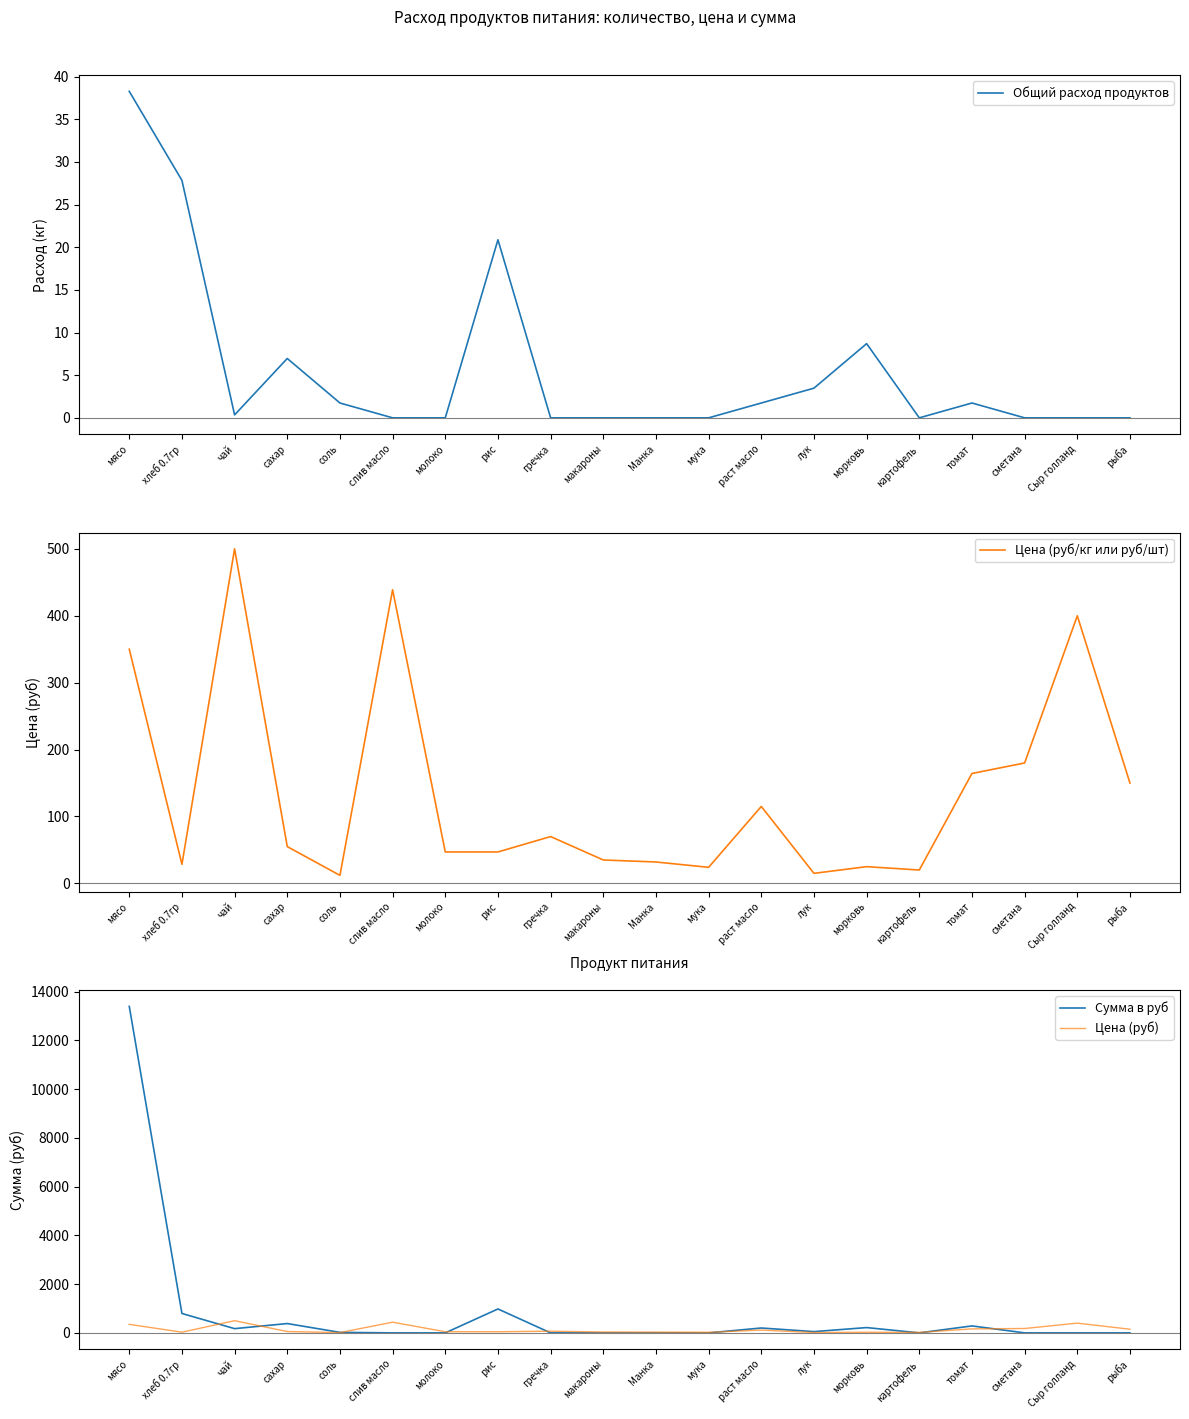

The value of Сумма в руб at гречка is 0.0. True or false?

True